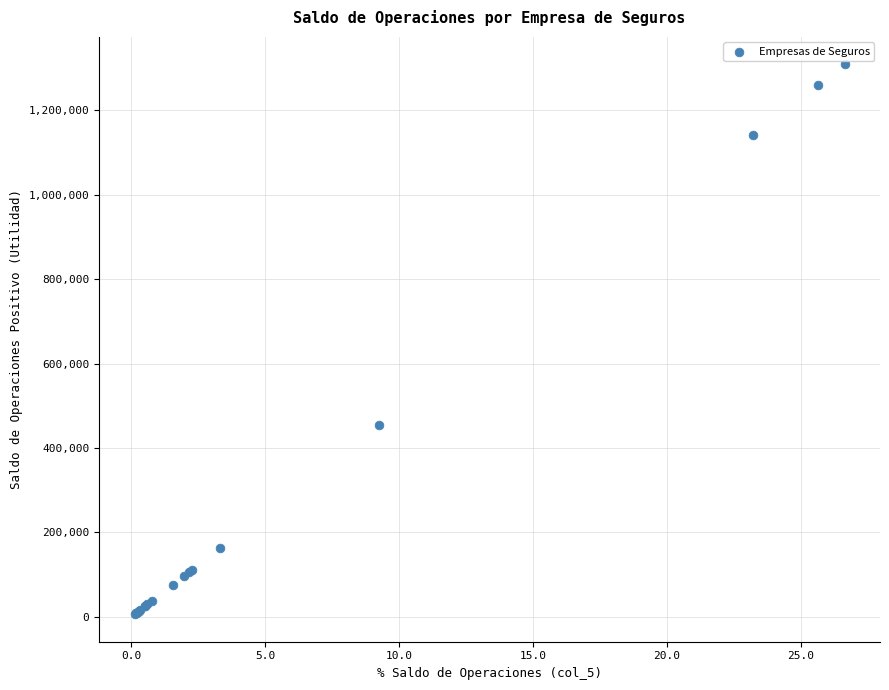

What Y value in the scatter plot is closest to 657597?

453922.3